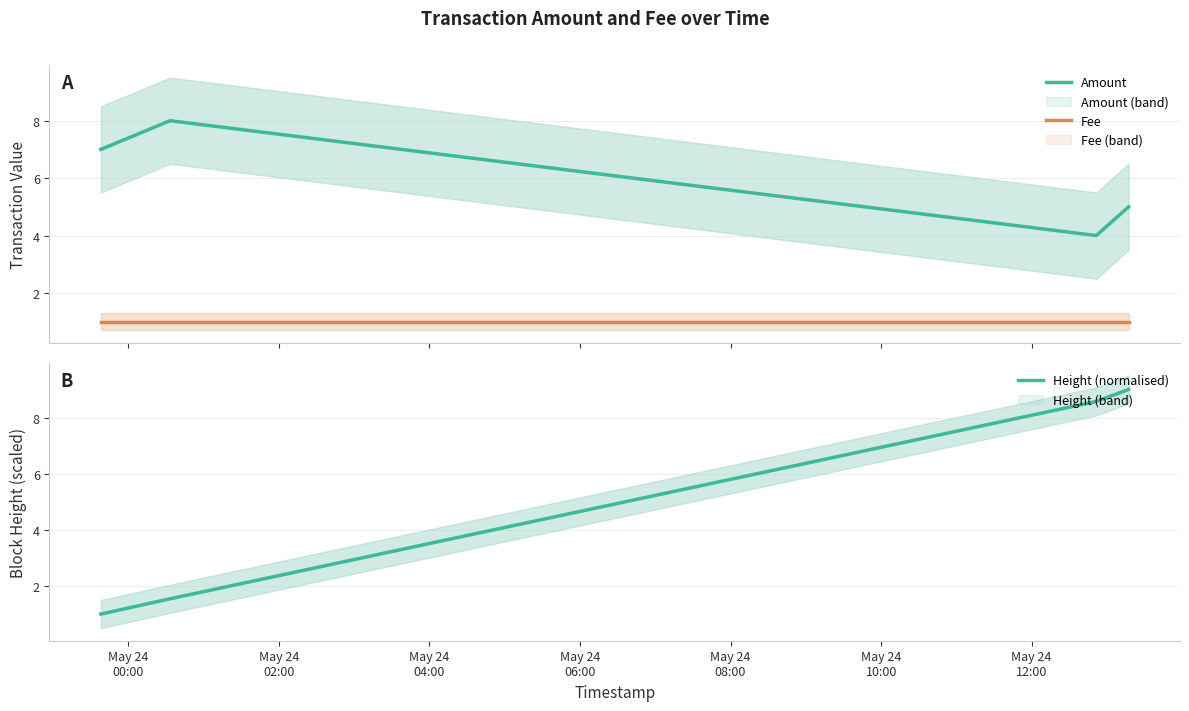

True or false: Fee and Amount cross at least once.

False